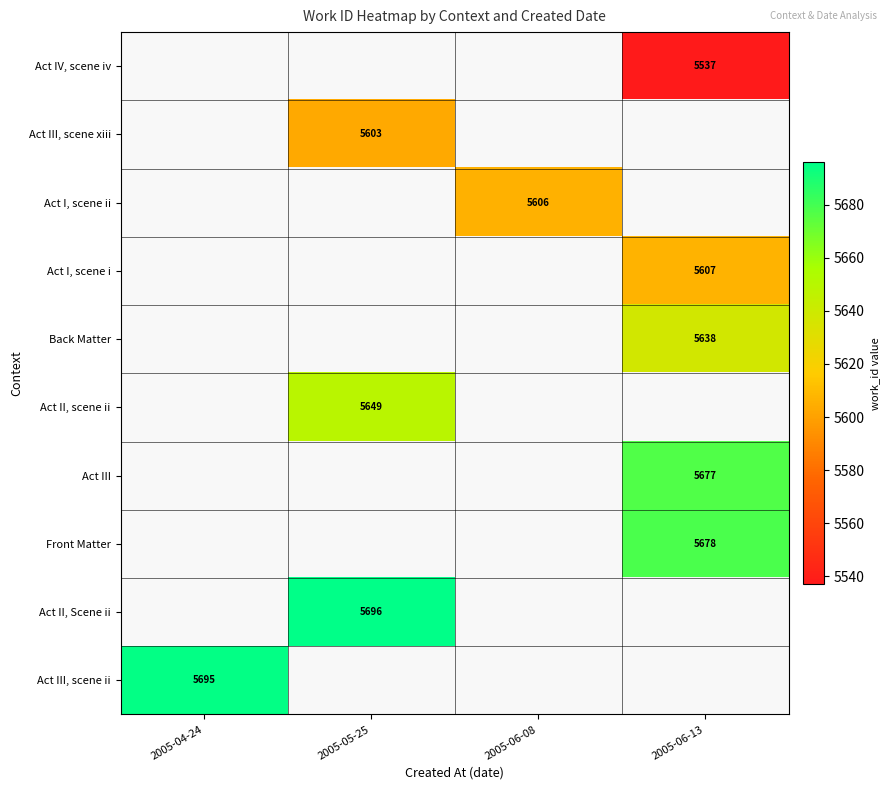

True or false: Act I, scene ii has a value of 2620 at 2005-06-08.

False